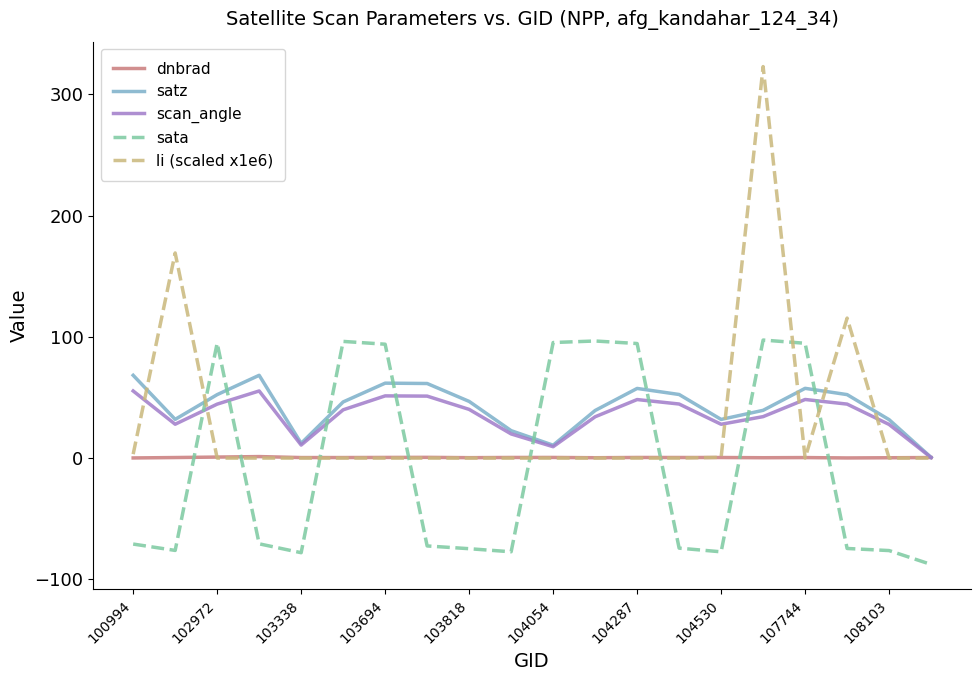

Which series has the largest range (max minus min)?

li (scaled x1e6)